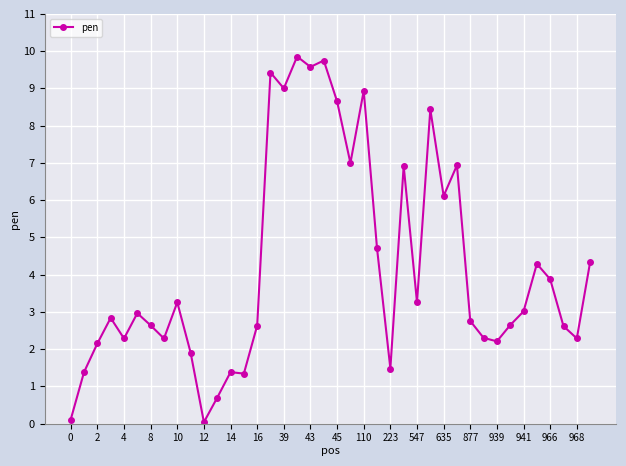

What is the average value?

4.2